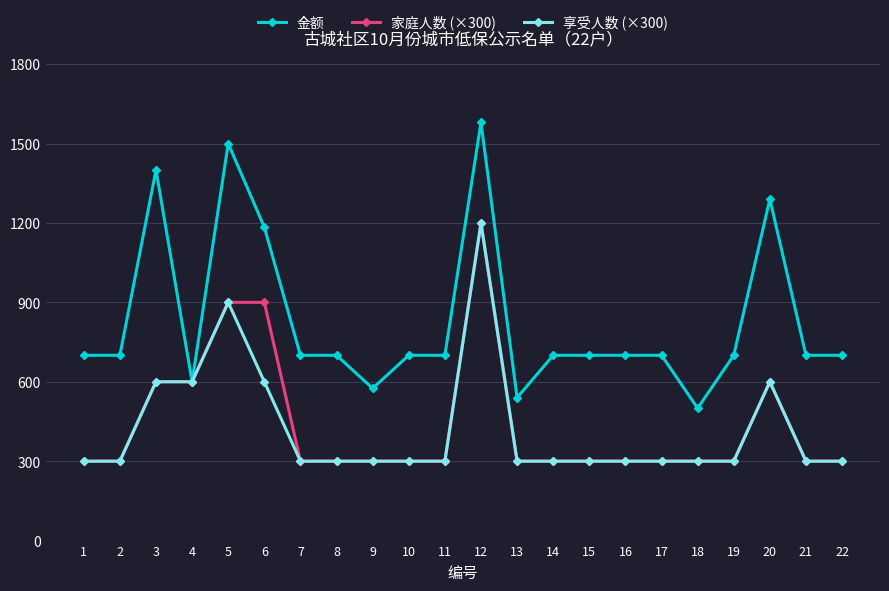

True or false: 金额 has more than 0 interior local peaks.

True